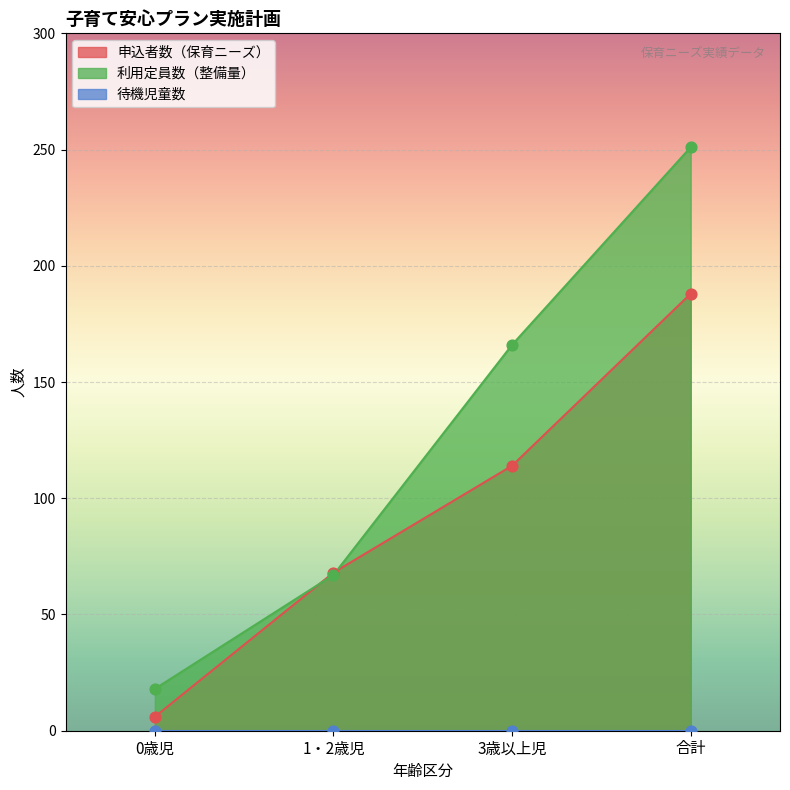

Which series has the largest total across all categories?

利用定員数（整備量）